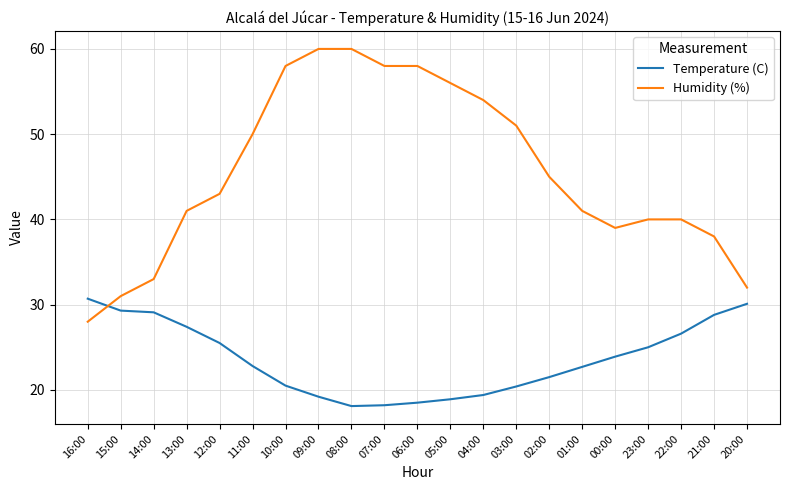

What is the minimum value shown in the chart?

18.1